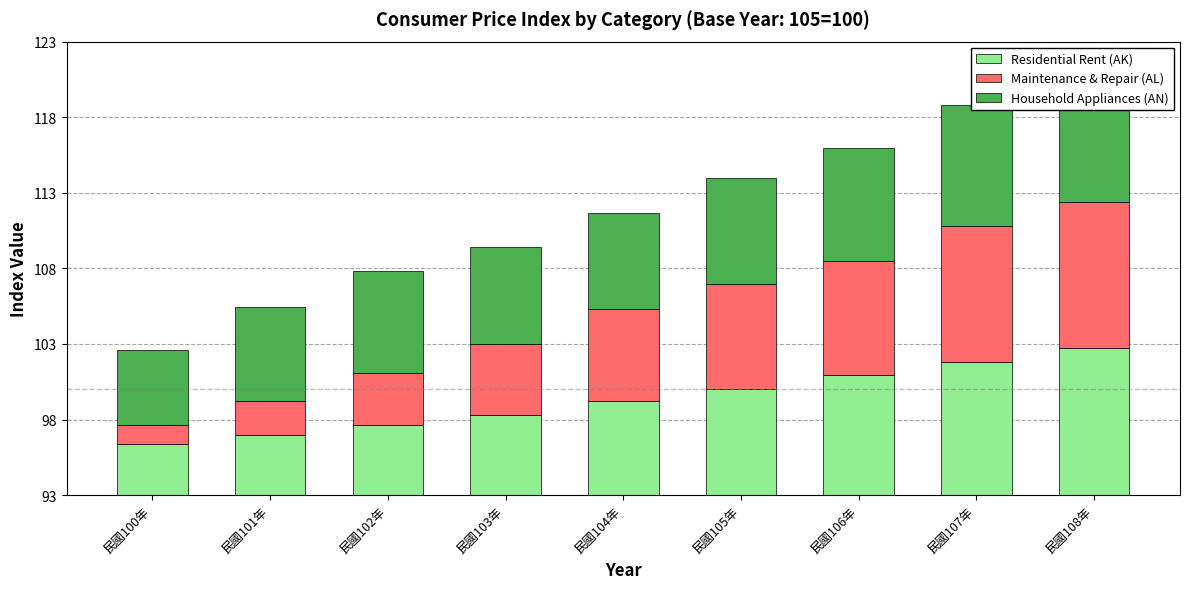

Reading left to right, list all the values displayed in this chart.

Residential Rent (AK): 民國100年=3.4	民國101年=4.0	民國102年=4.6	民國103年=5.3	民國104年=6.2	民國105年=7.0	民國106年=7.9	民國107年=8.8	民國108年=9.7
Maintenance & Repair (AL): 民國100年=1.3	民國101年=2.3	民國102年=3.5	民國103年=4.7	民國104年=6.1	民國105年=7.0	民國106年=7.5	民國107年=9.0	民國108年=9.7
Household Appliances (AN): 民國100年=4.9	民國101年=6.2	民國102年=6.8	民國103年=6.4	民國104年=6.4	民國105年=7.0	民國106年=7.5	民國107年=8.0	民國108年=8.1